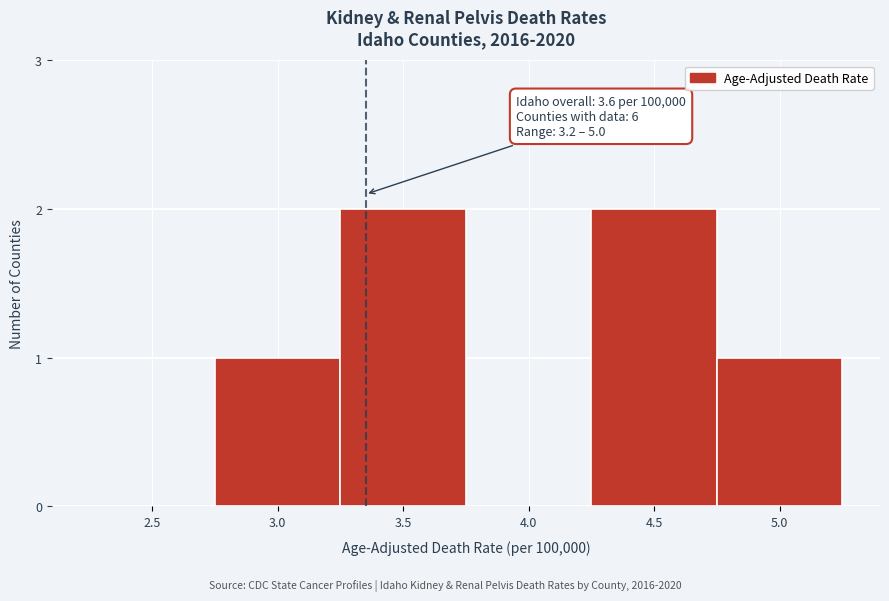

Reading left to right, list all the values displayed in this chart.

2.5=0	3.0=1	3.5=2	4.0=0	4.5=2	5.0=1